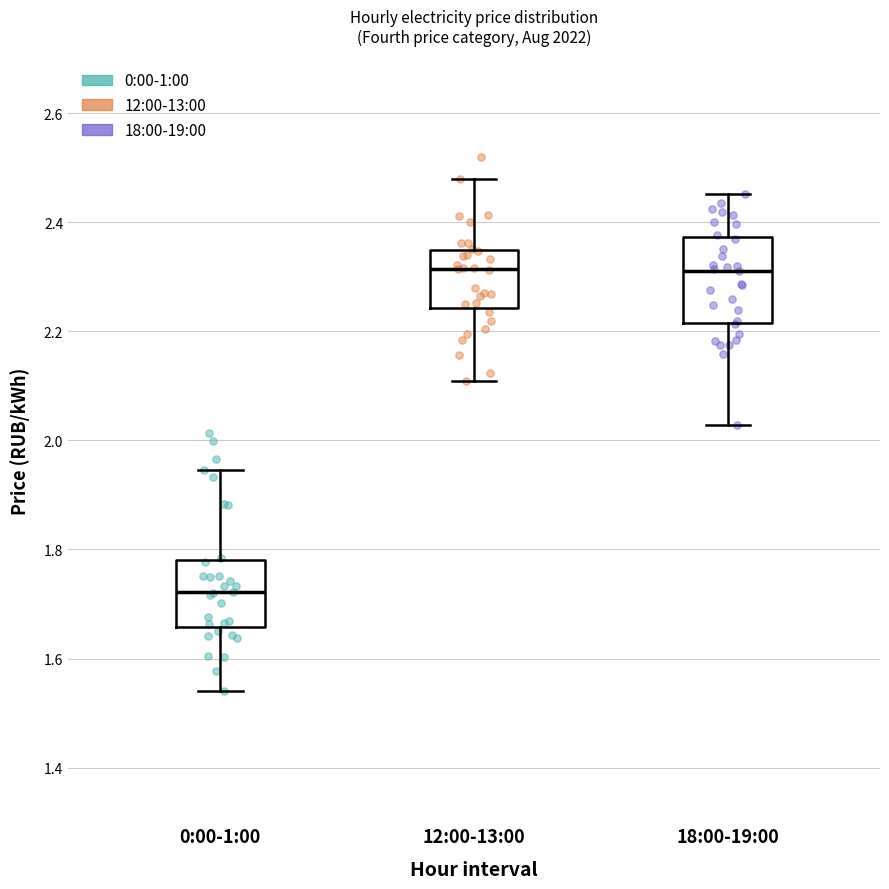

Reading left to right, read every box against the y-axis: the position of its median line, the range the box covers, and the ends of its whiskers. The values are not printed on the chart, so give them approximately, as read against the axis.

0:00-1:00: median 1.72, box 1.66 to 1.78, whiskers 1.54 to 1.94
12:00-13:00: median 2.32, box 2.24 to 2.34, whiskers 2.10 to 2.48
18:00-19:00: median 2.32, box 2.22 to 2.38, whiskers 2.02 to 2.46